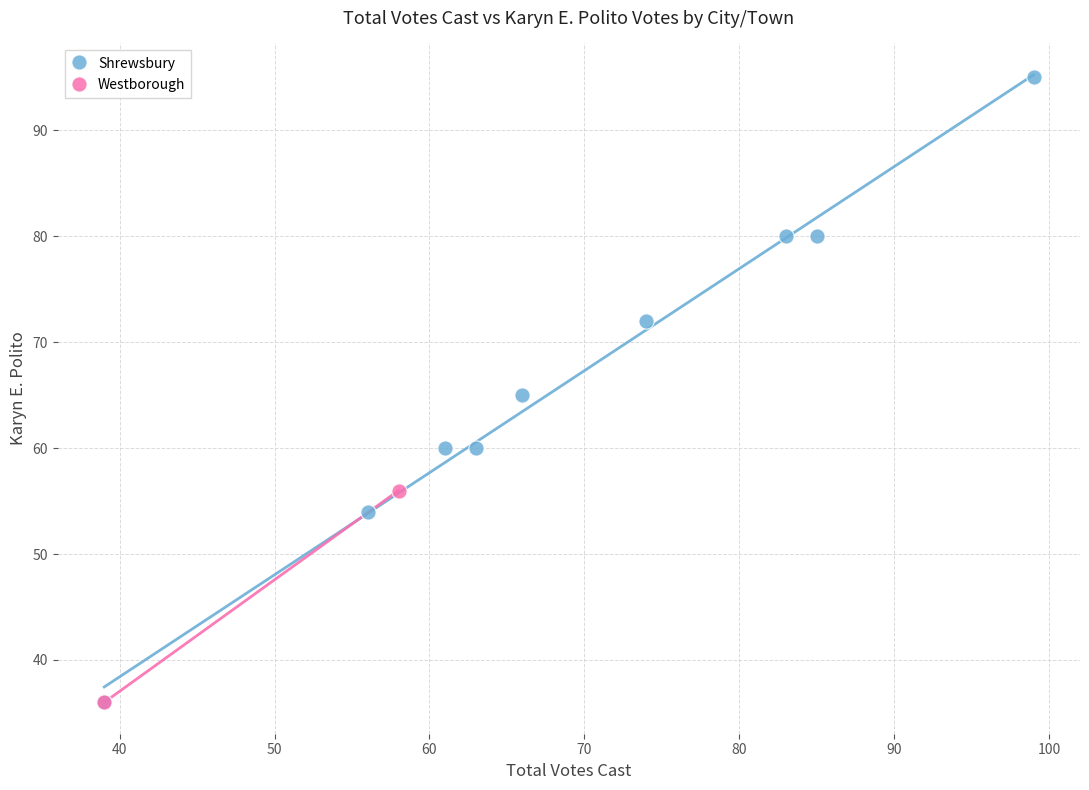

What are all the series names shown in the legend?

Shrewsbury, Westborough